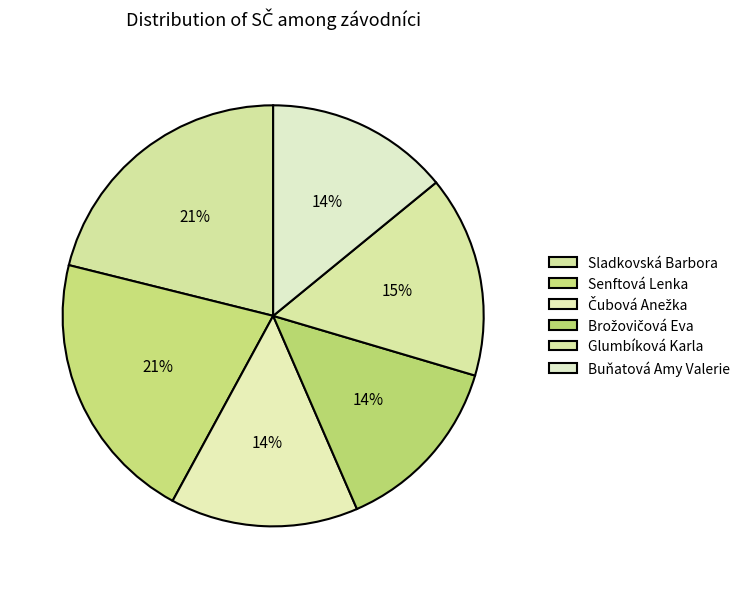

Rank the categories by value from highest to lowest.

Sladkovská Barbora, Senftová Lenka, Glumbíková Karla, Čubová Anežka, Buňatová Amy Valerie, Brožovičová Eva